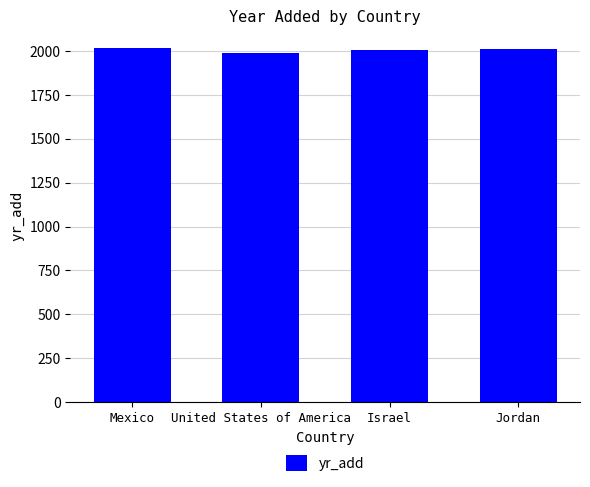

The value at United States of America is 3035. True or false?

False